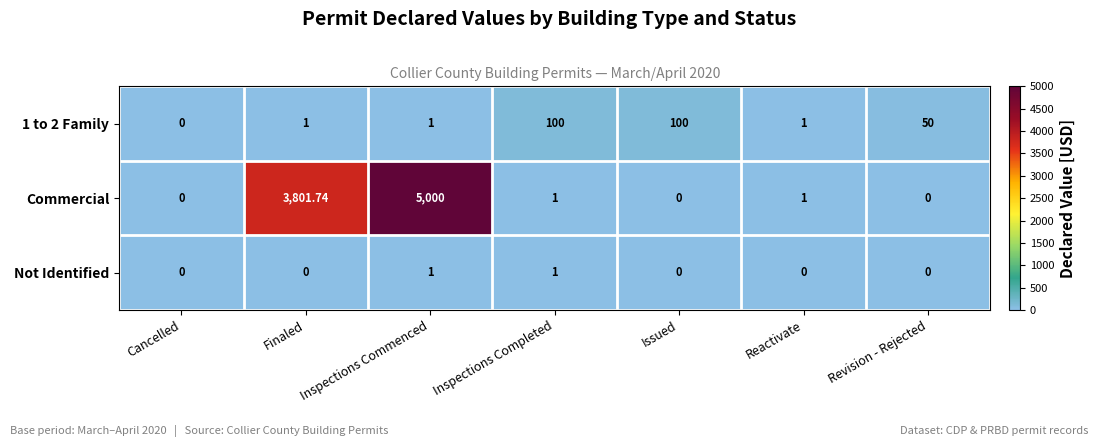

Rank the series by their maximum value, from lowest to highest.

Not Identified, 1 to 2 Family, Commercial